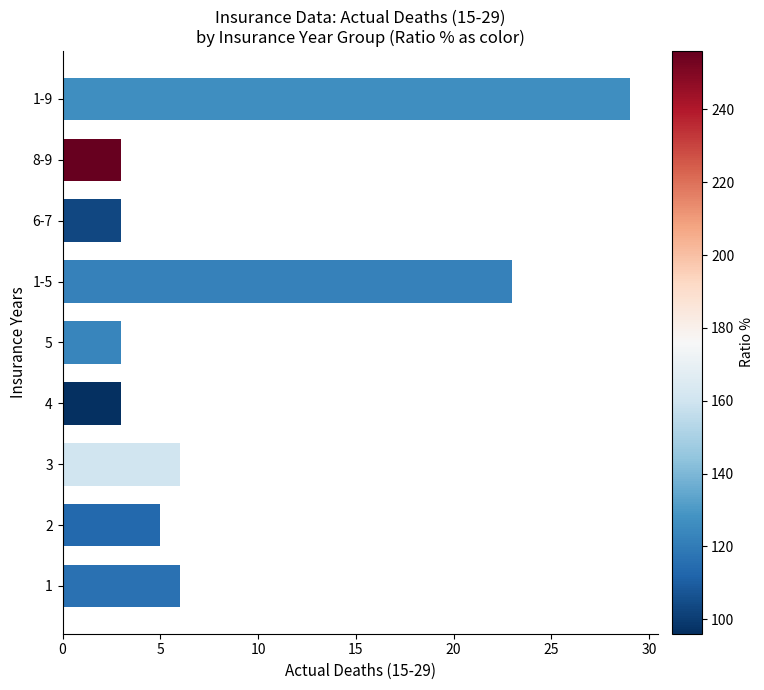

How many distinct data groups are displayed?

1